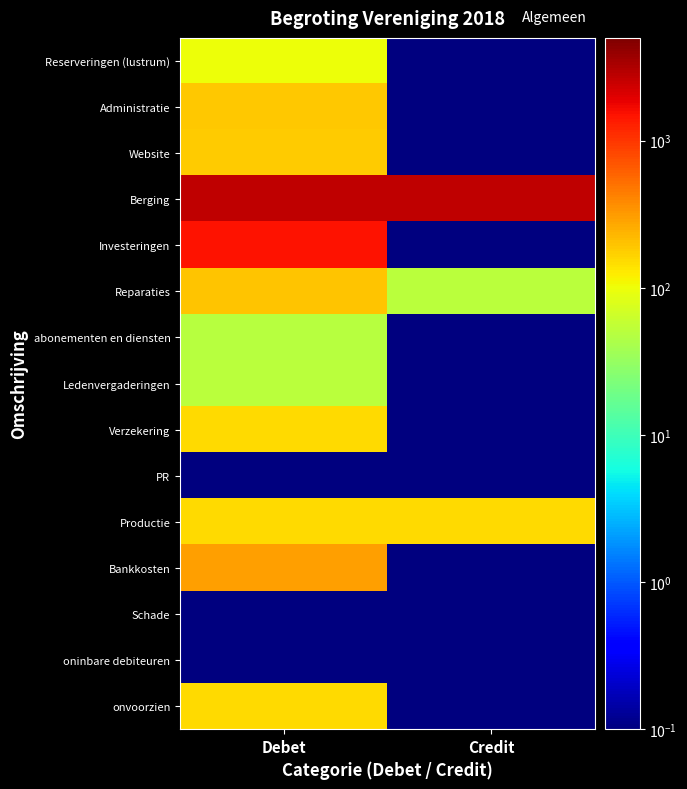

At Debet, list the series in order from smallest to largest.

PR, Schade, oninbare debiteuren, abonementen en diensten, Ledenvergaderingen, Reserveringen (lustrum), Verzekering, Productie, onvoorzien, Website, Administratie, Reparaties, Bankkosten, Investeringen, Berging